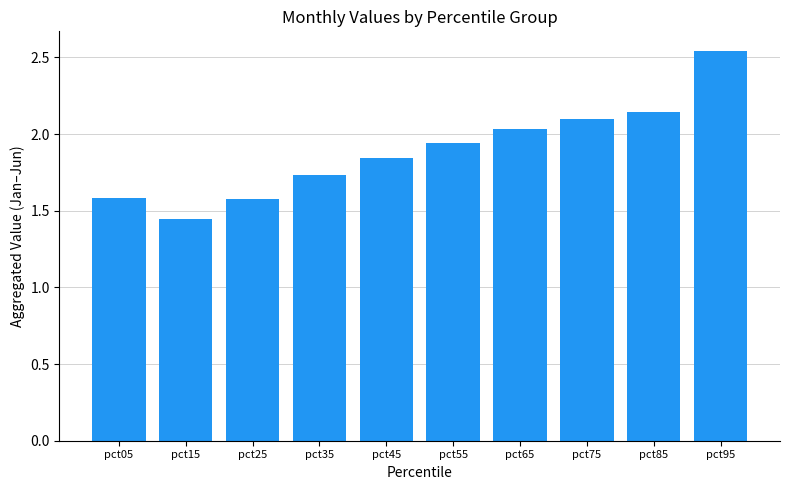

What is the difference between the maximum and minimum values?

1.1